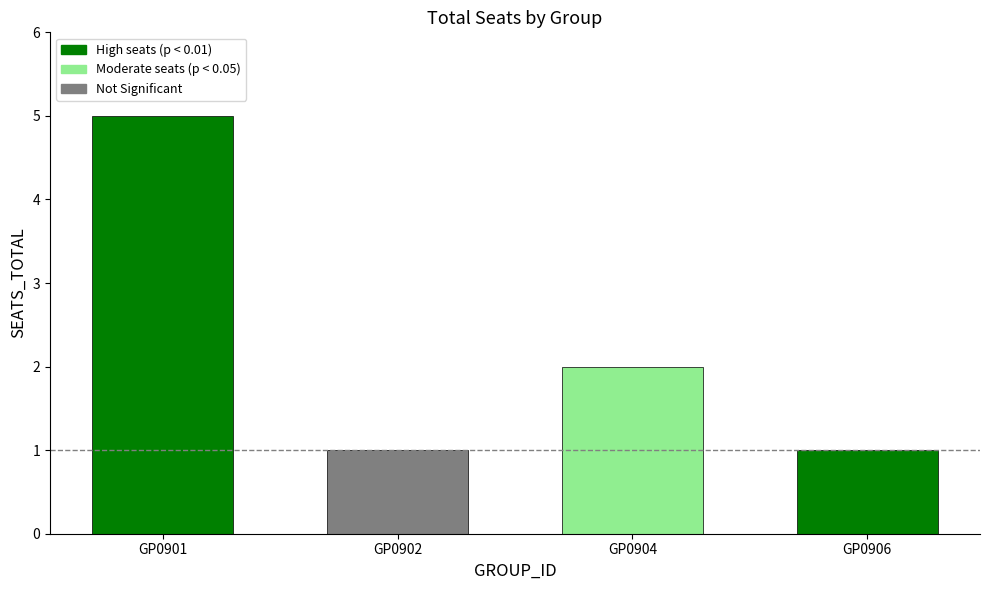

The value at GP0901 is 5. True or false?

True